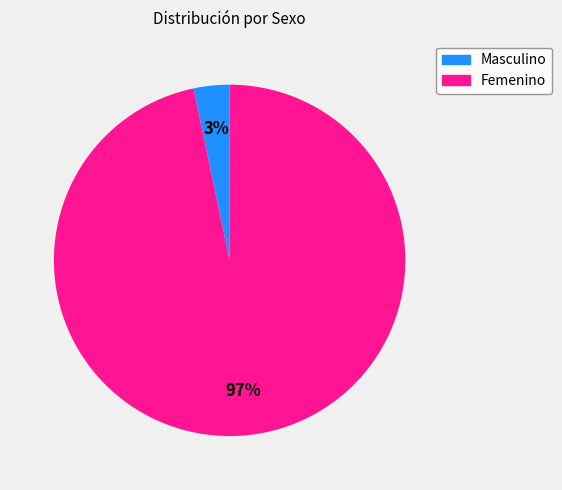

Is it true that Femenino is 97% of the pie?

True